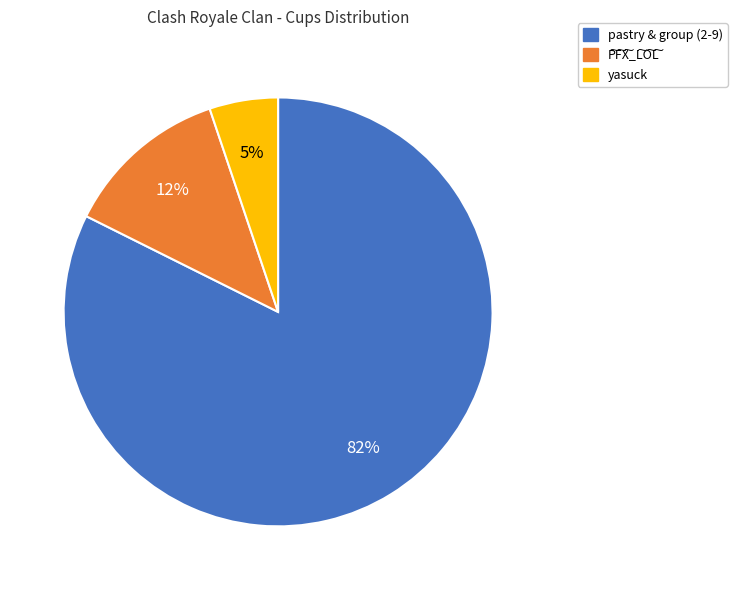

How many segments does this pie chart have?

3